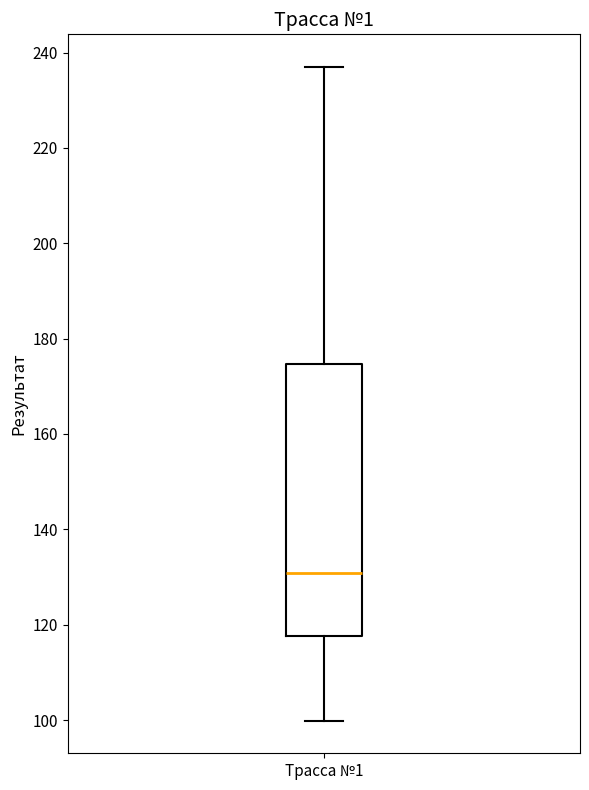

Transcribe this box plot: give where the median line is, the range the box spans, and where the two whiskers end, as read against the y-axis. The values are not printed on the chart, so give them approximately, as read against the axis.

median 130, box 118 to 174, whiskers 100 to 236